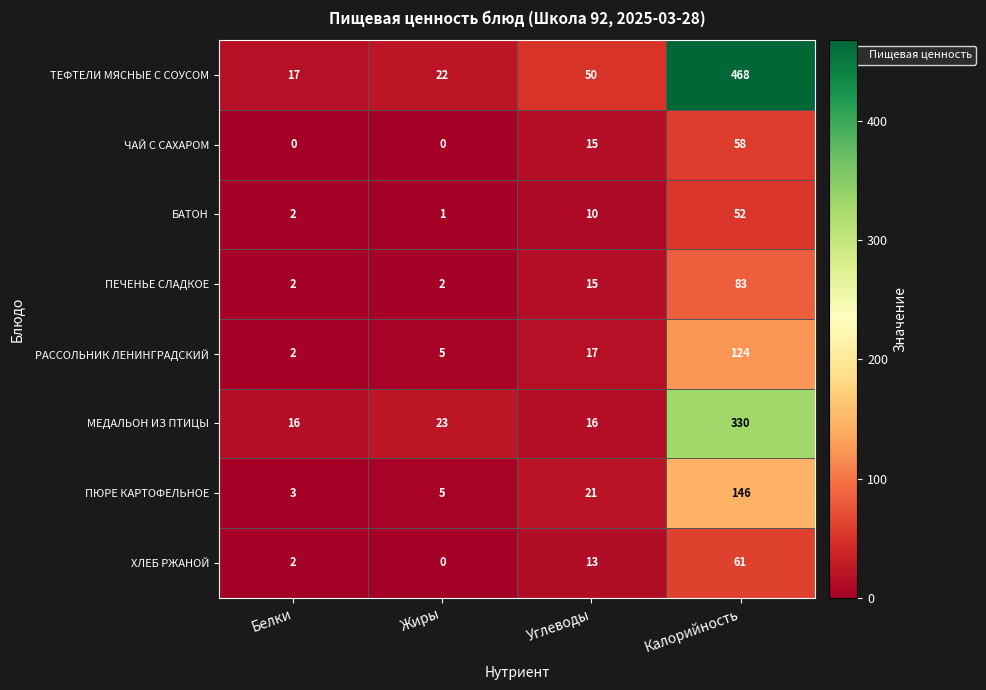

At which label is ПЮРЕ КАРТОФЕЛЬНОЕ closest to 74?

Углеводы